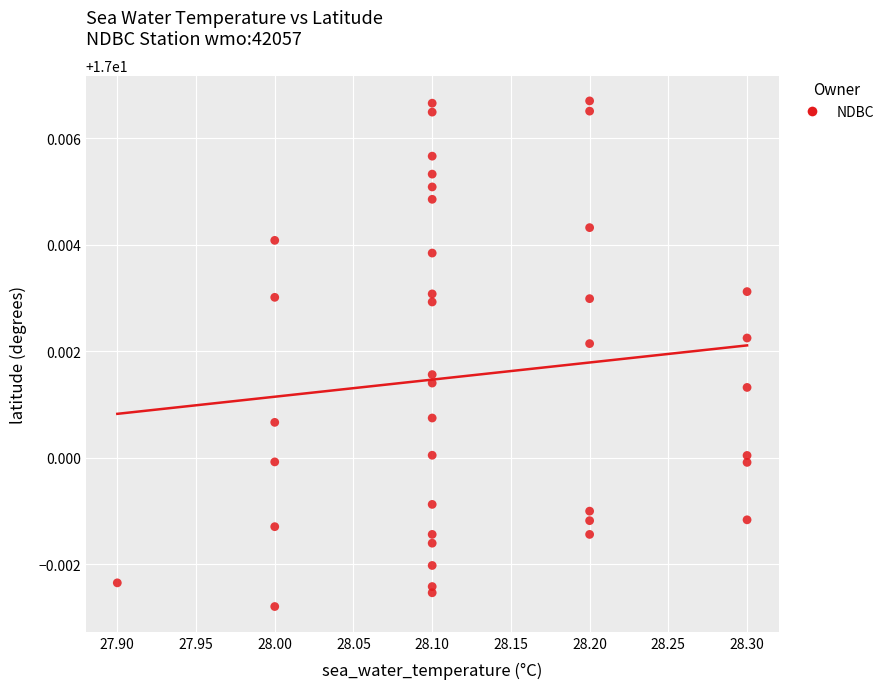

What is the range of X values (max minus min)?

0.4